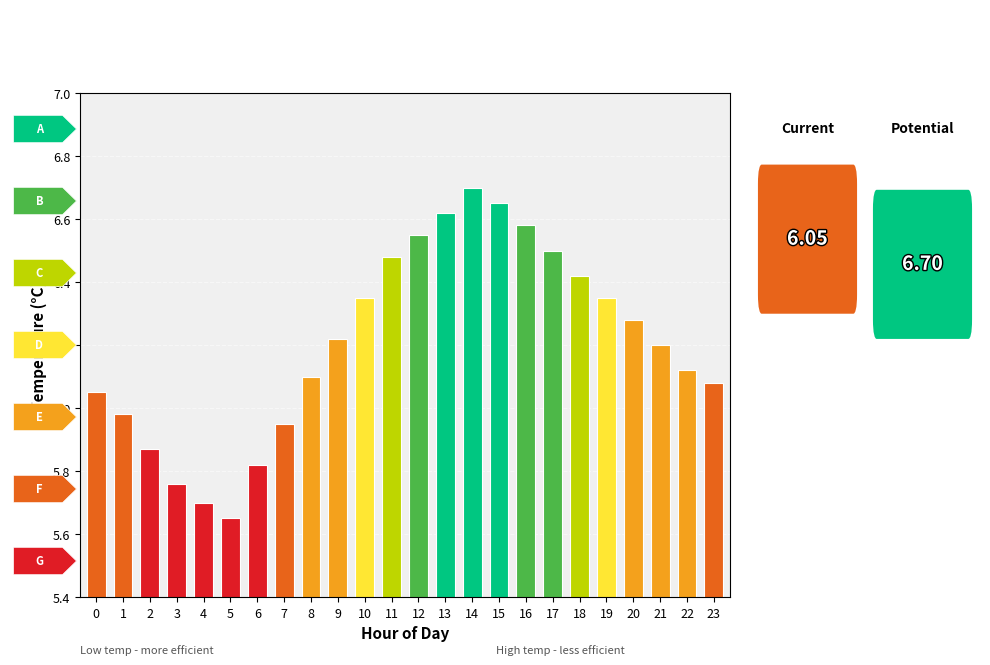

Is it true that the value at 5 is 5.7?

True